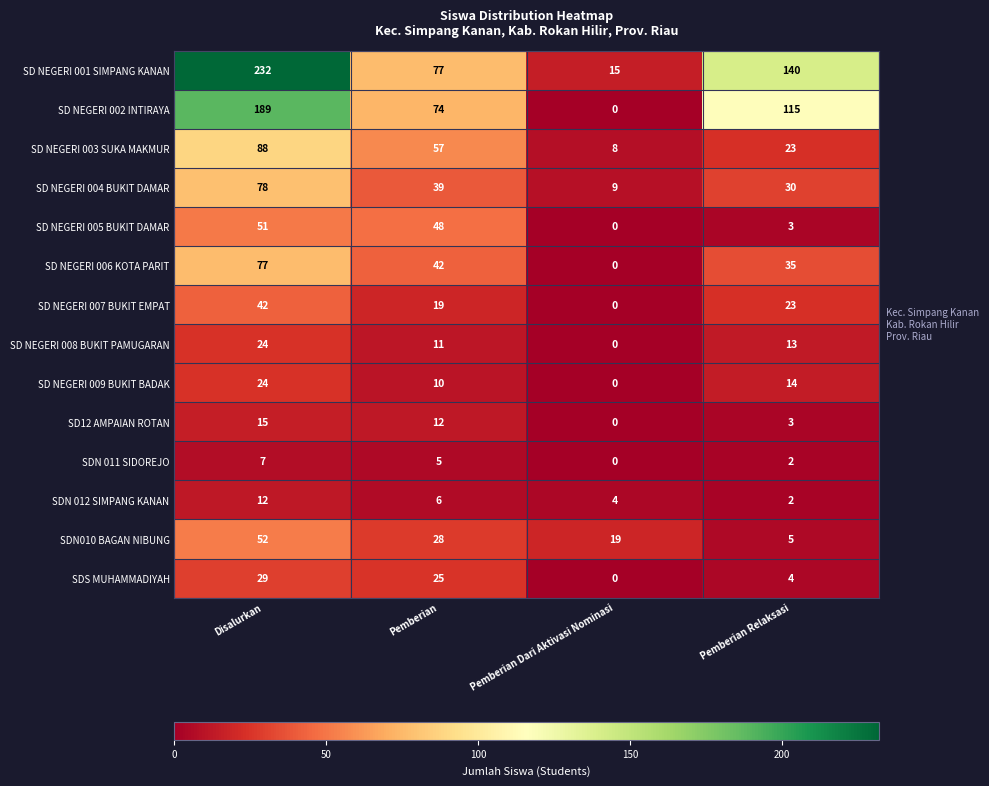

At which label does SD NEGERI 002 INTIRAYA first exceed 115?

Disalurkan